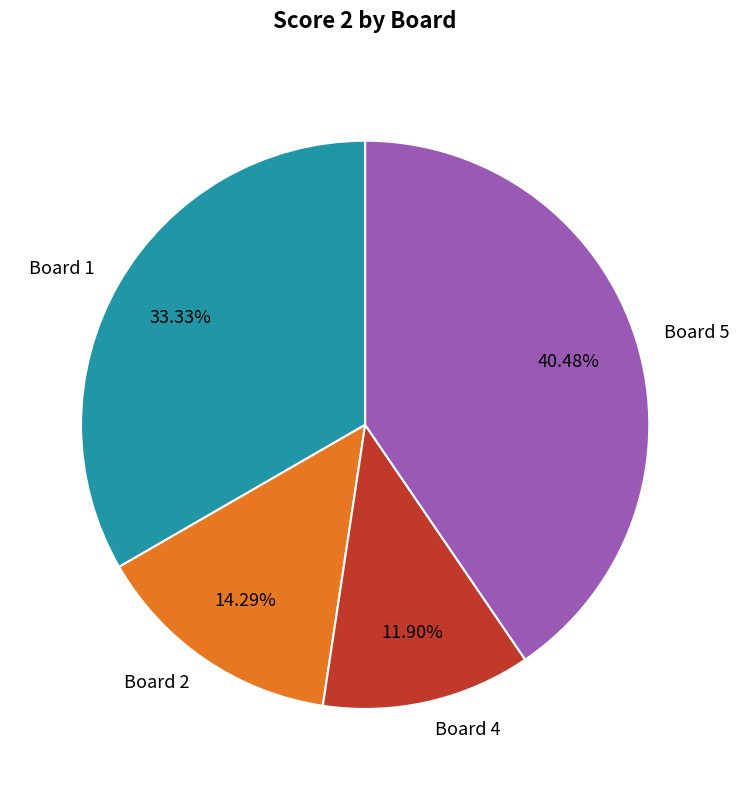

Is the sum of Board 2 and Board 1 greater than half?

No